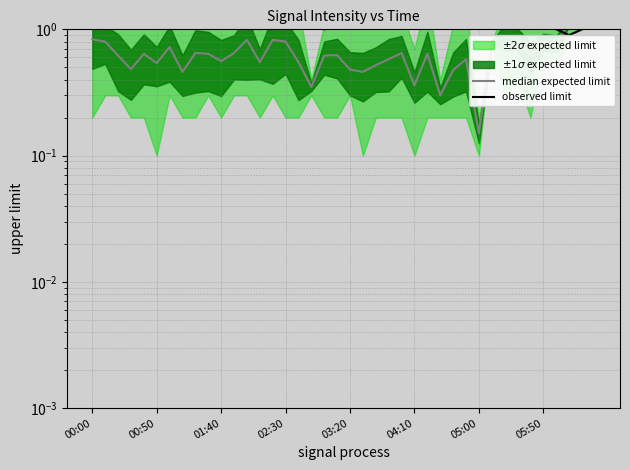

Where do median expected limit and observed limit first cross each other?

36 and 37